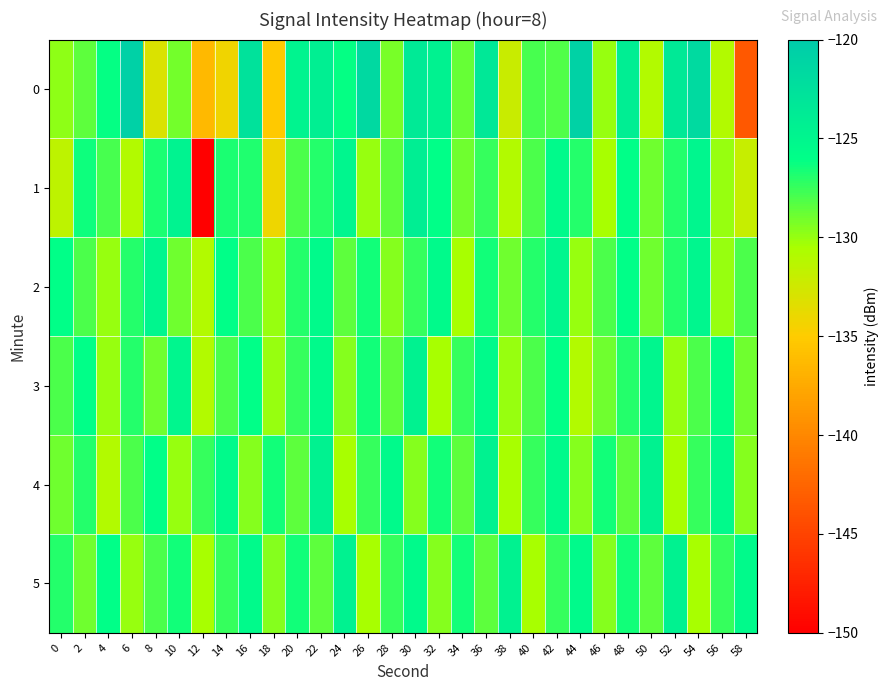

At which category is the sum across all series the highest?

30